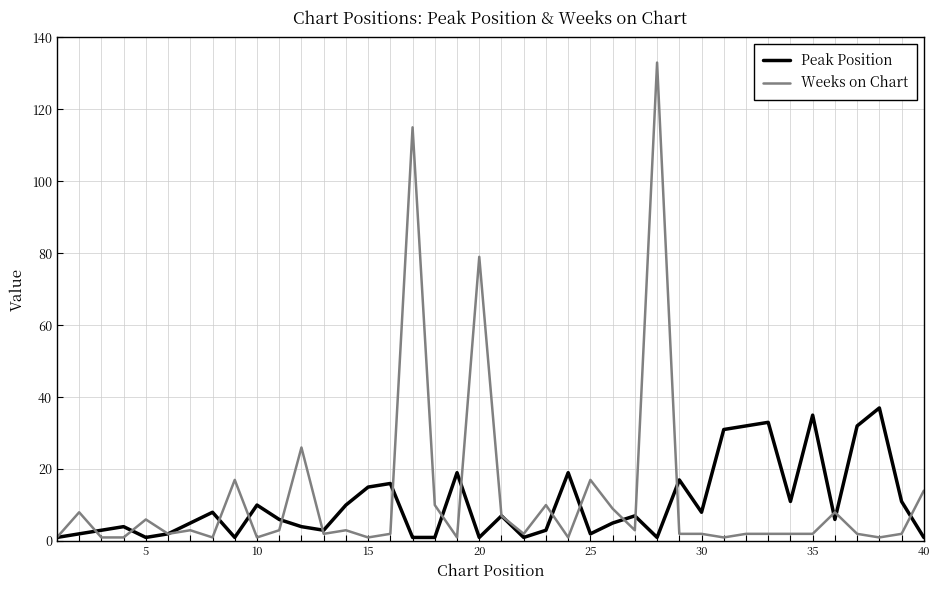

What is the maximum value for Peak Position?

37